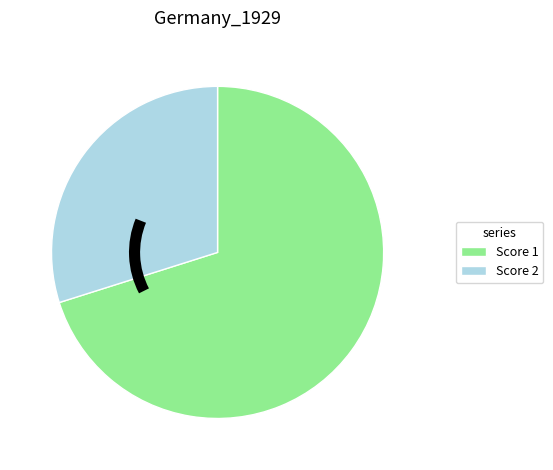

Does Score 1 account for over 50% of the chart?

Yes